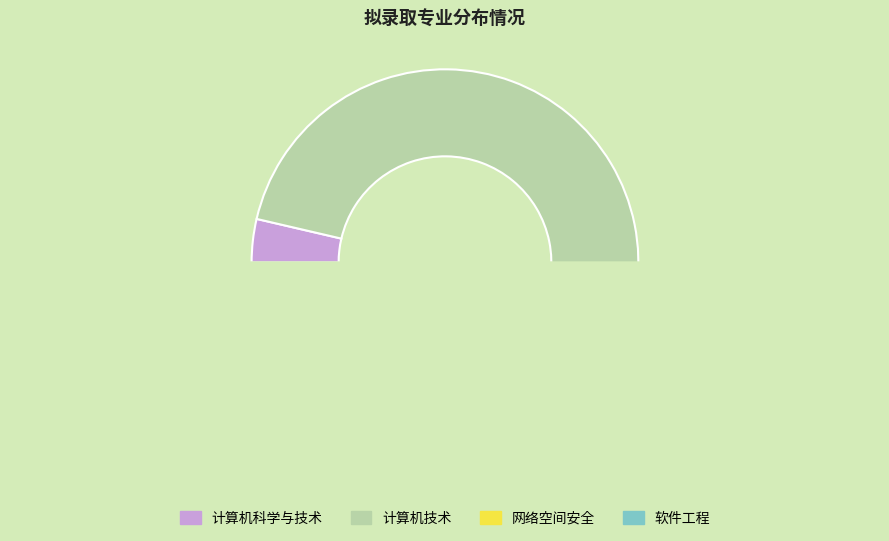

What is the largest slice in the pie chart?

计算机技术